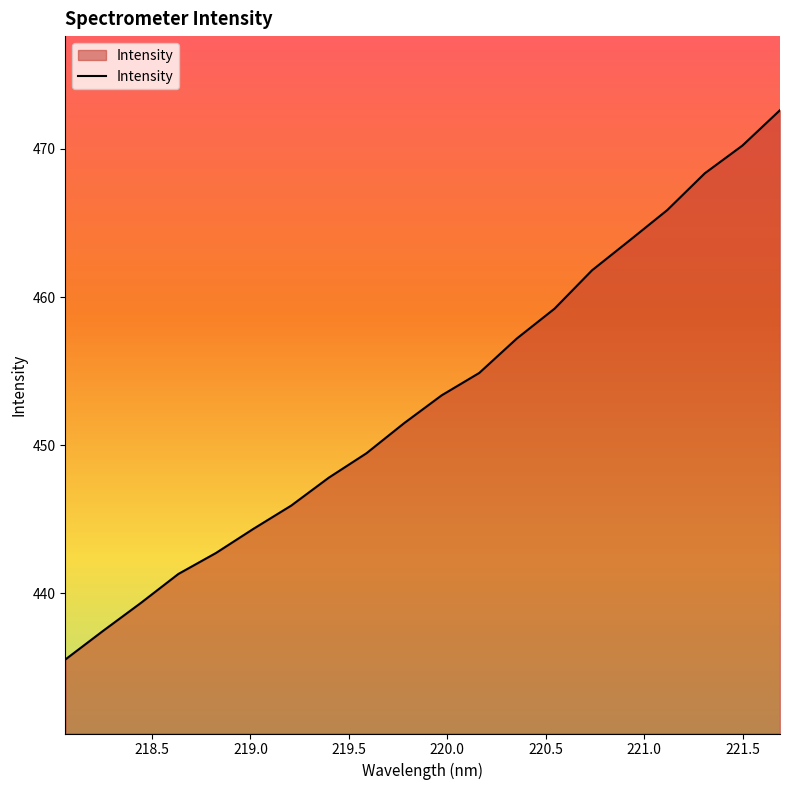

What is the minimum value shown in the chart?

435.5